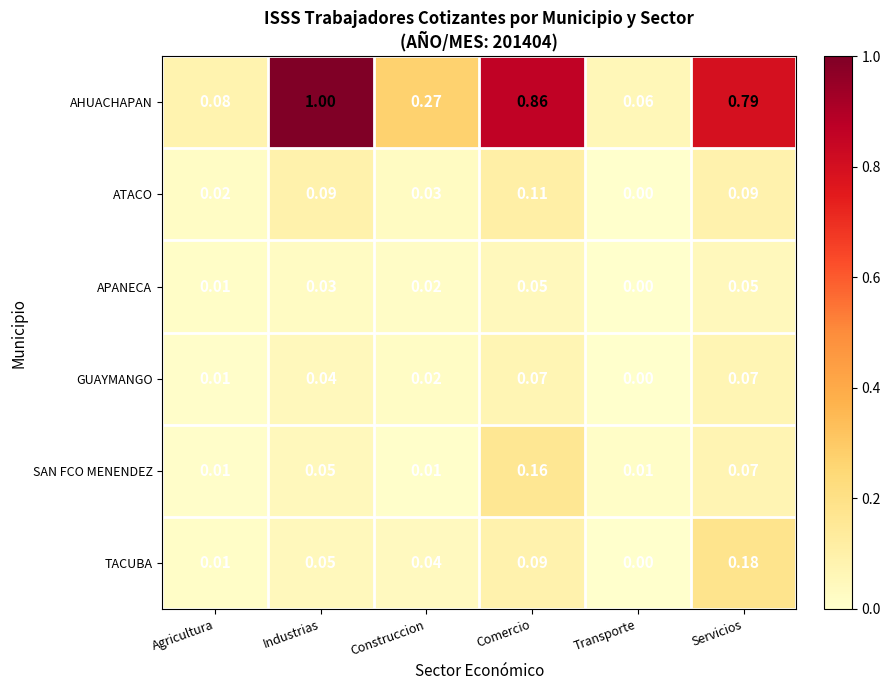

At how many categories does at least one series exceed 0?

6